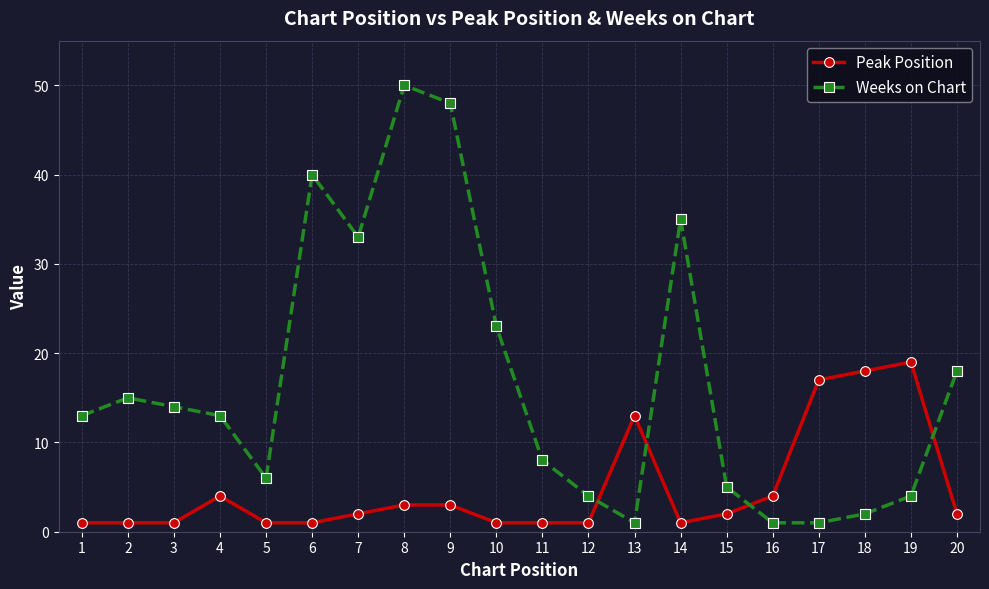

At which label is Weeks on Chart closest to 25?

10